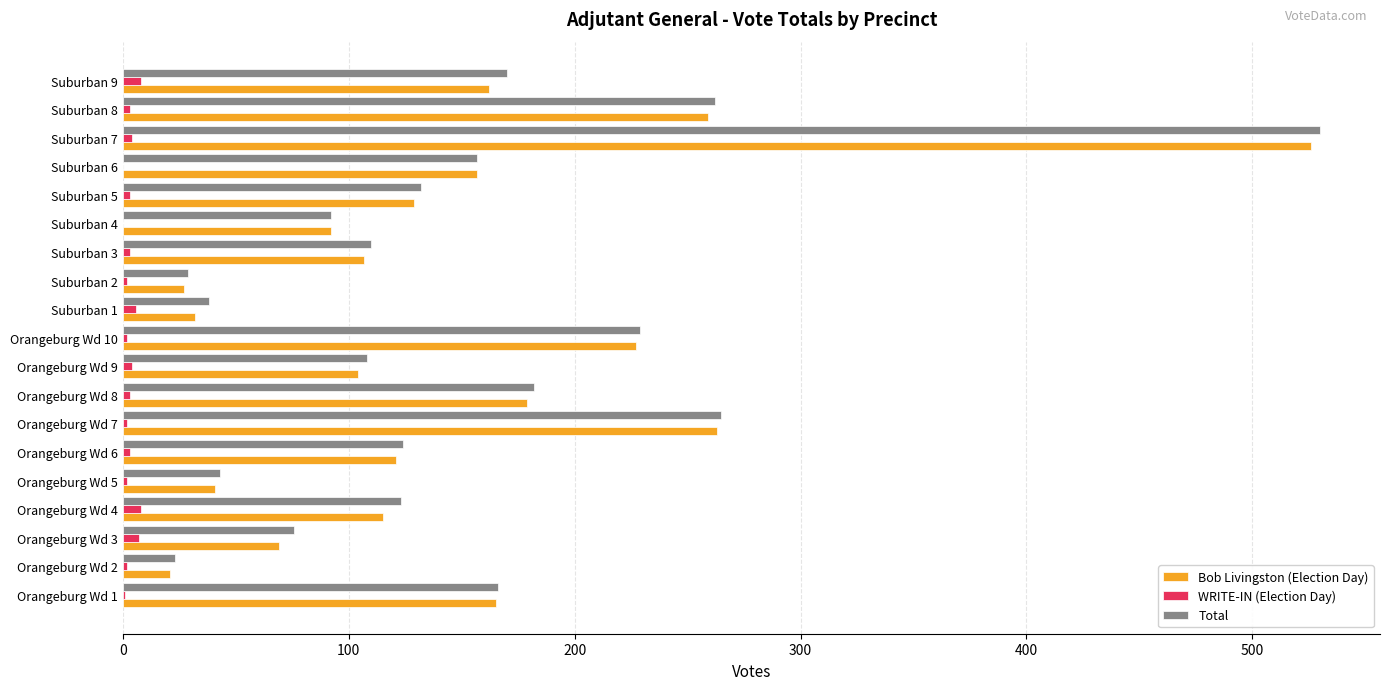

At which category does the chart reach its peak across all series?

Suburban 7